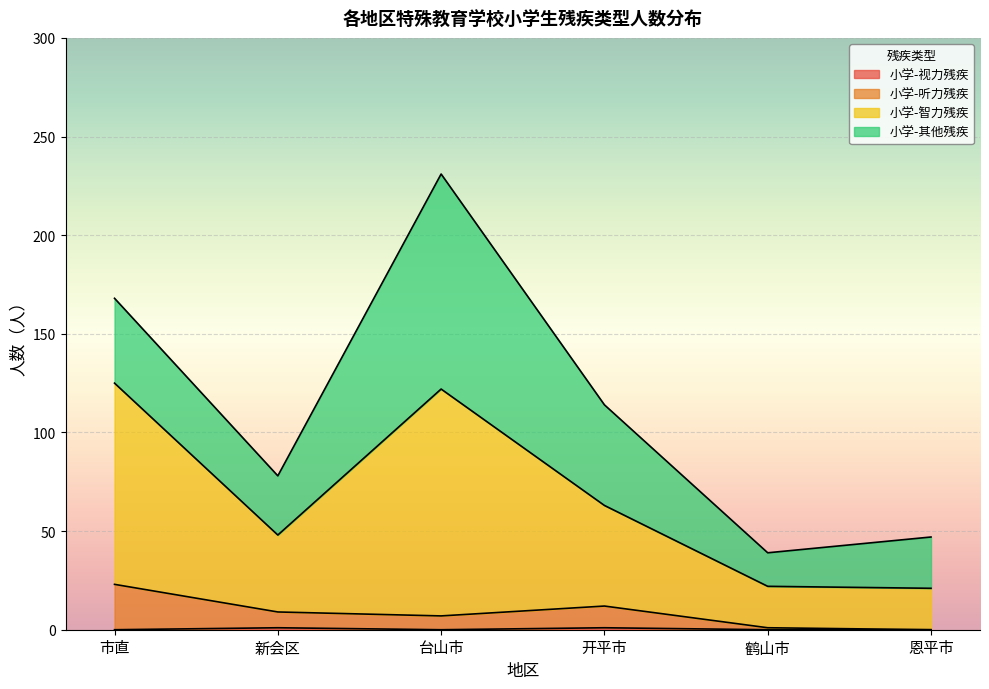

At which category is the sum across all series the highest?

台山市